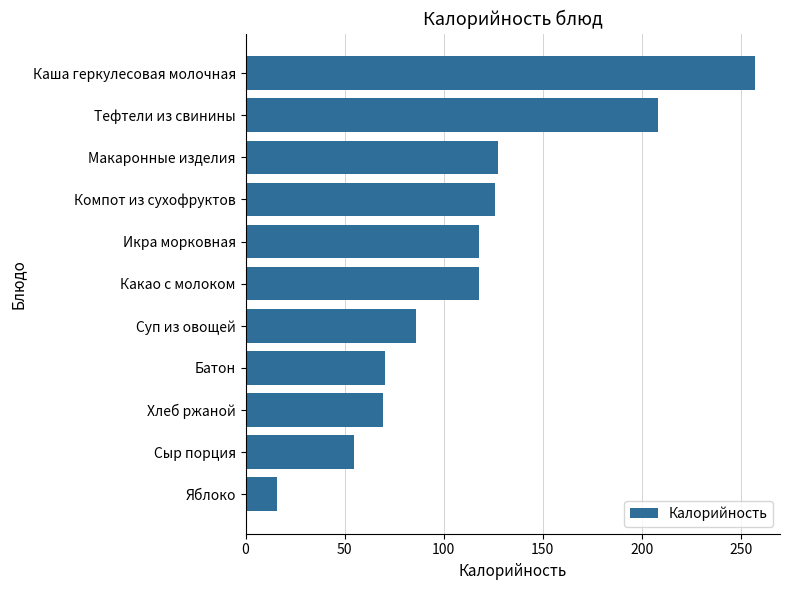

What is the difference between the second highest and second lowest values?

153.4